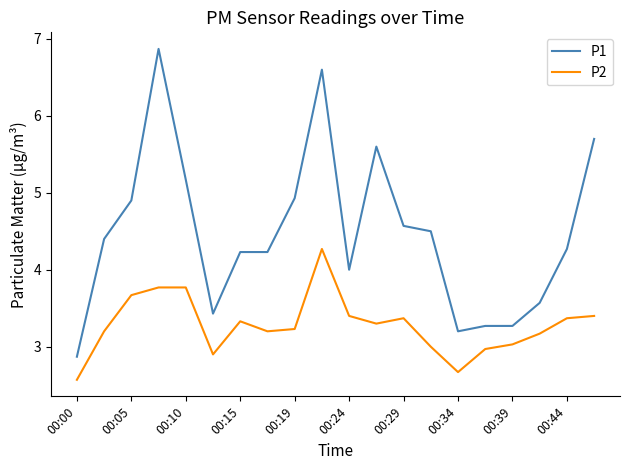

Rank the series by their maximum value, from lowest to highest.

P2, P1